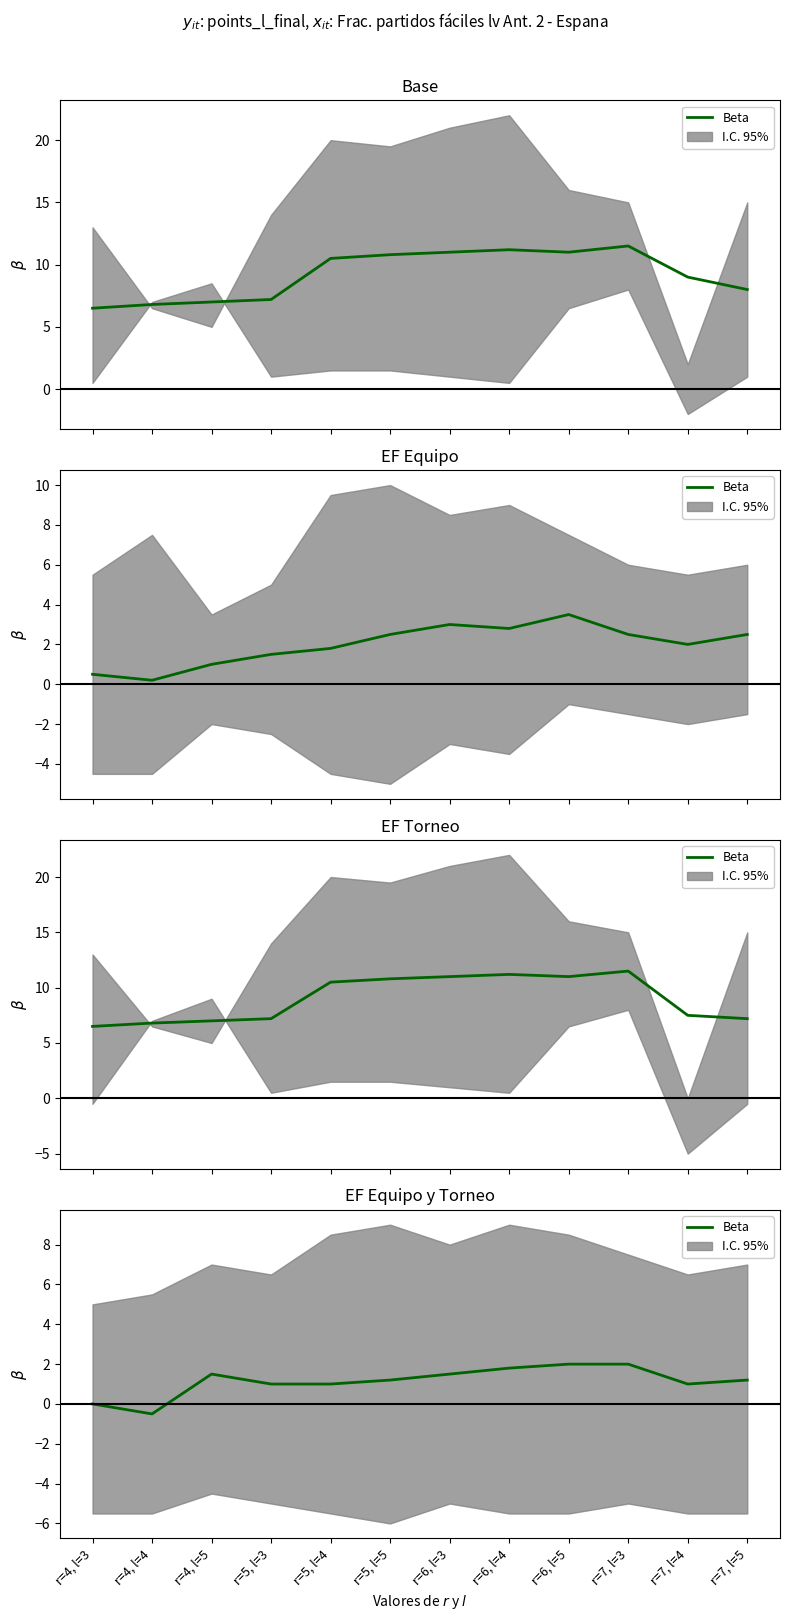

True or false: there are more than 0 points higher than both neighbors.

True